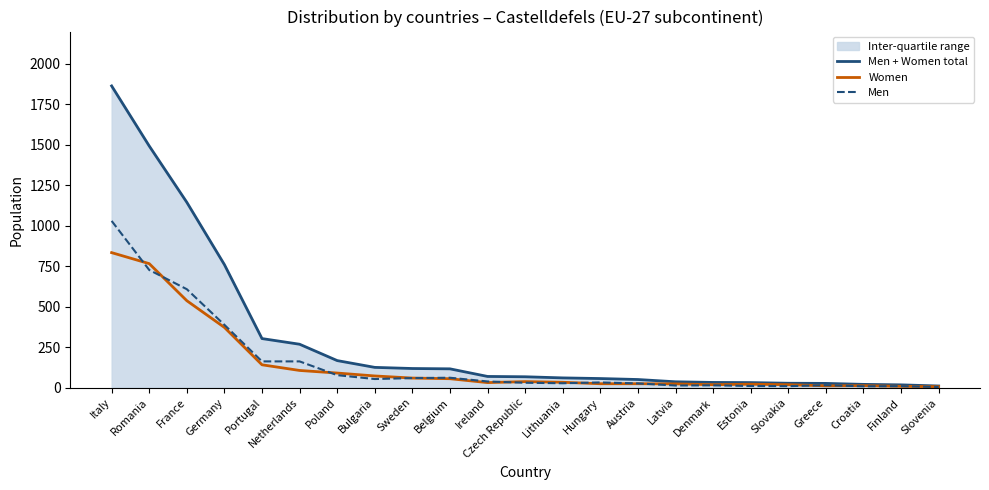

True or false: Women and Men + Women total intersect in this chart.

False